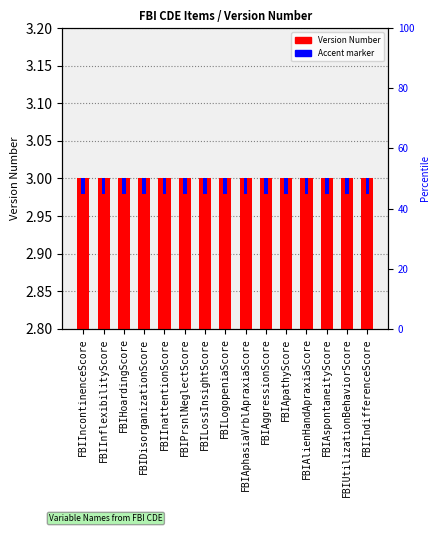

Which category has the lowest value in the Accent series?

FBIIncontinenceScore